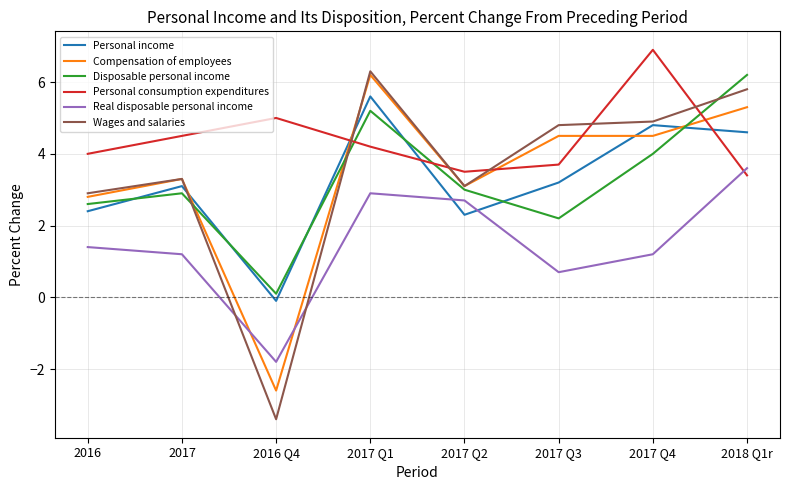

How many interior local valleys does the Real disposable personal income series have?

2